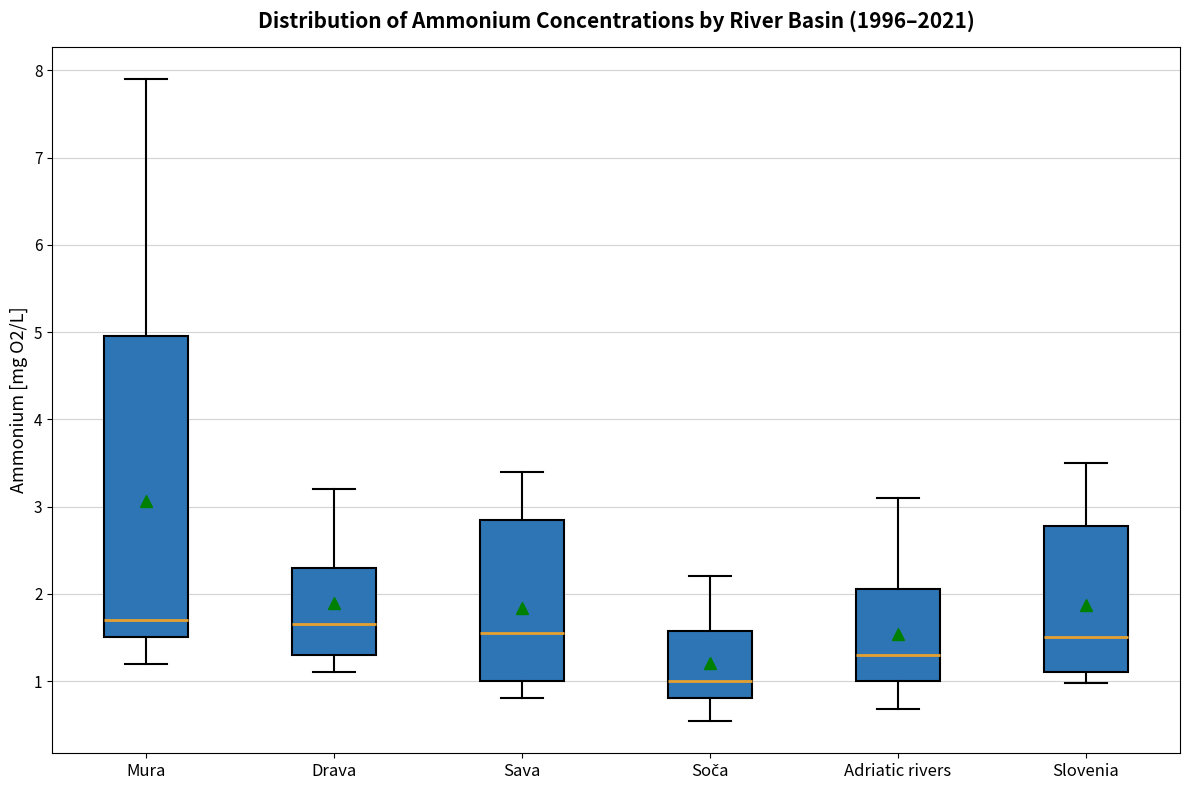

Comparing the boxes themselves (not the whiskers), which one is the tallest?

Mura